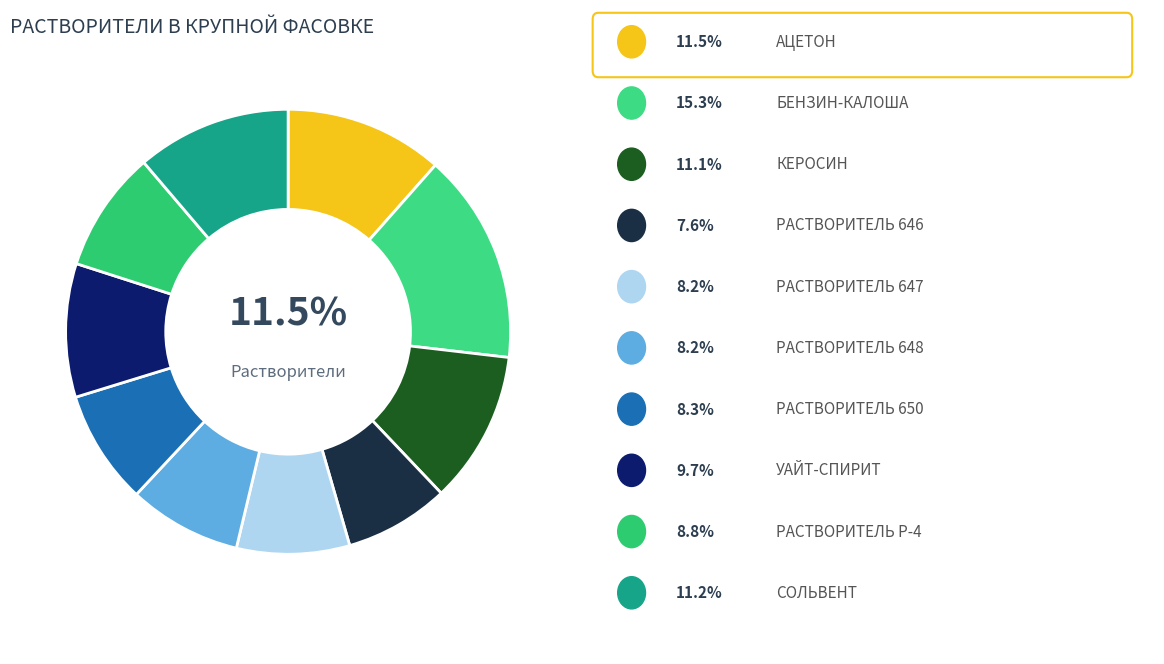

Count the number of slices in the pie.

10